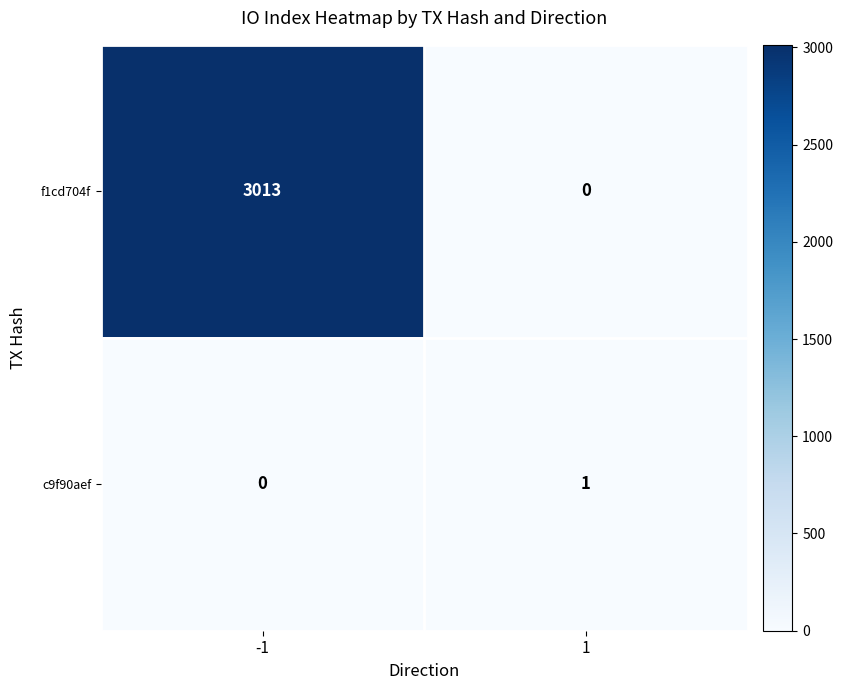

Which series changed the most between -1 and 1?

f1cd704f